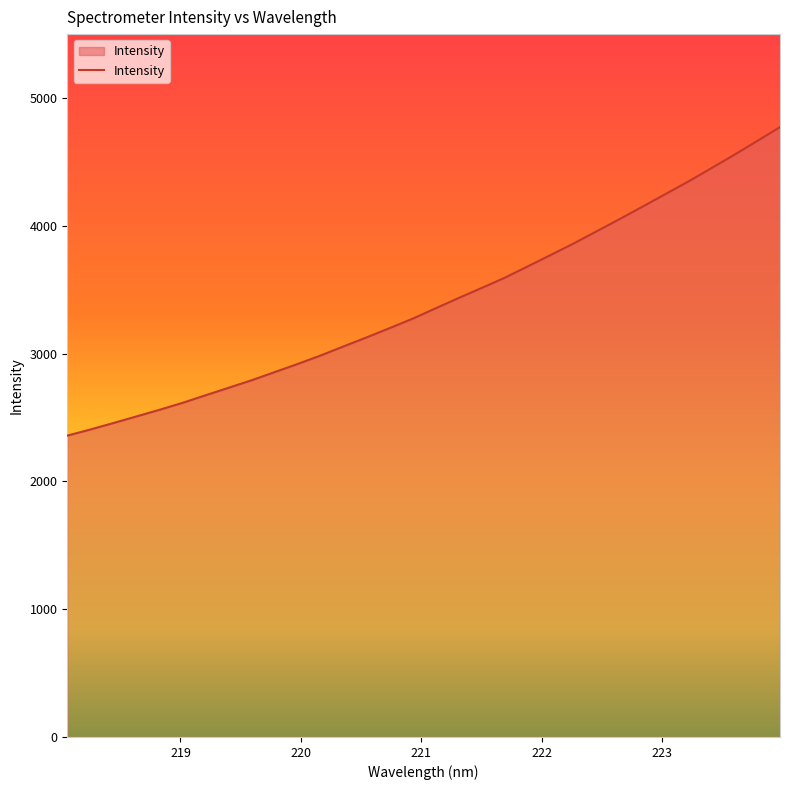

How many lines are shown in the chart?

1